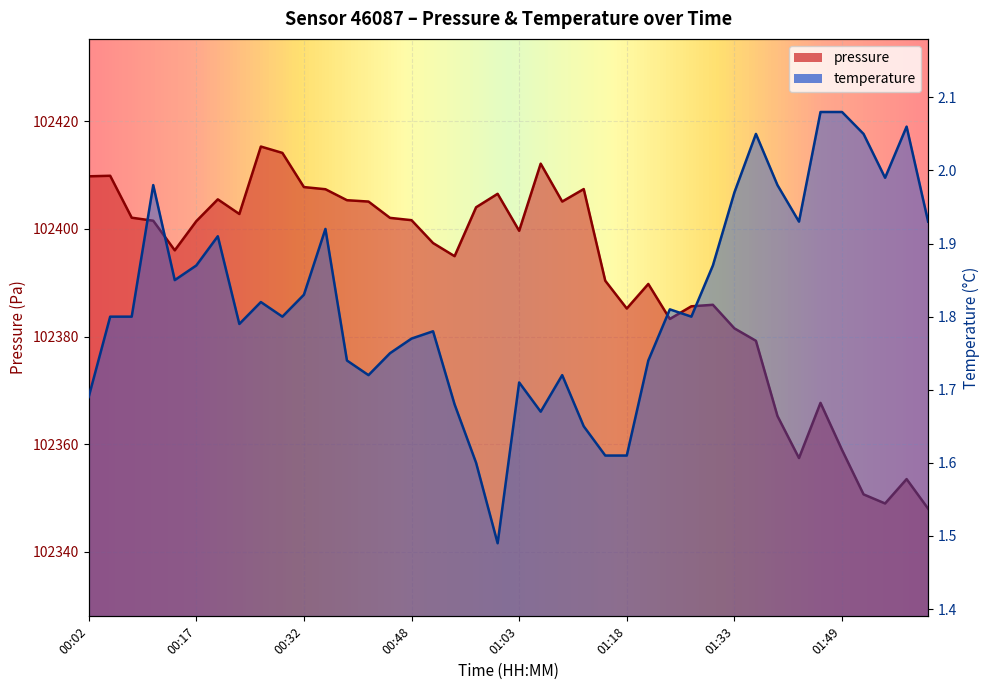

How many lines are shown in the chart?

2